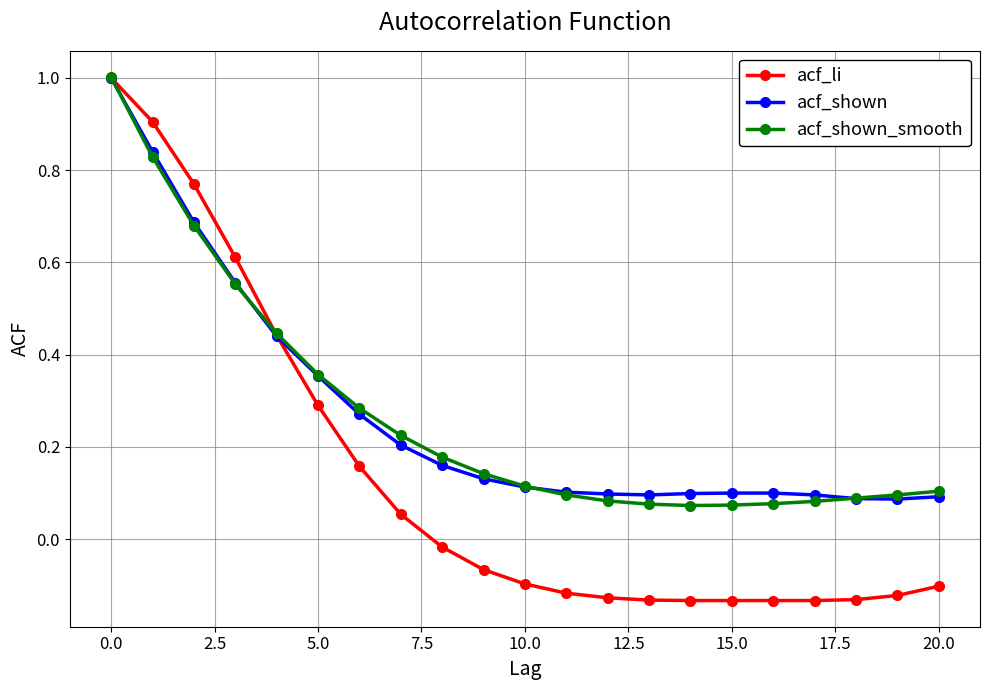

Which series has the largest range (max minus min)?

acf_li